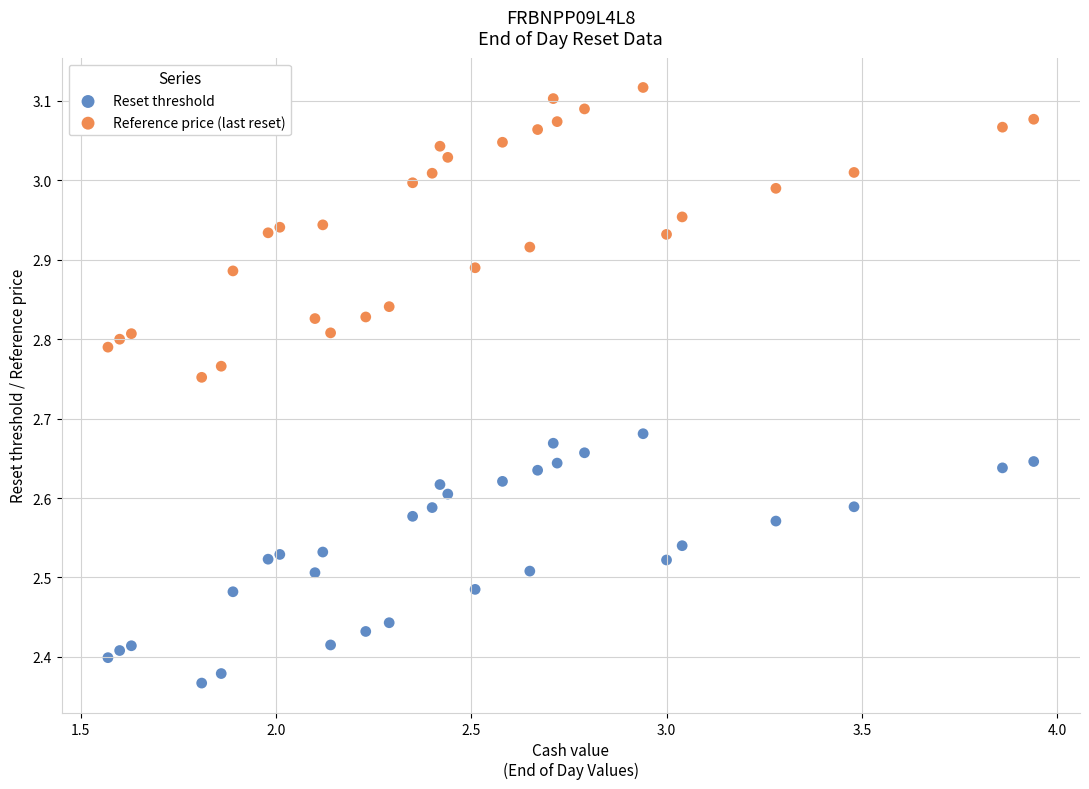

Which series has the widest spread of Y values?

Reference price (last reset)